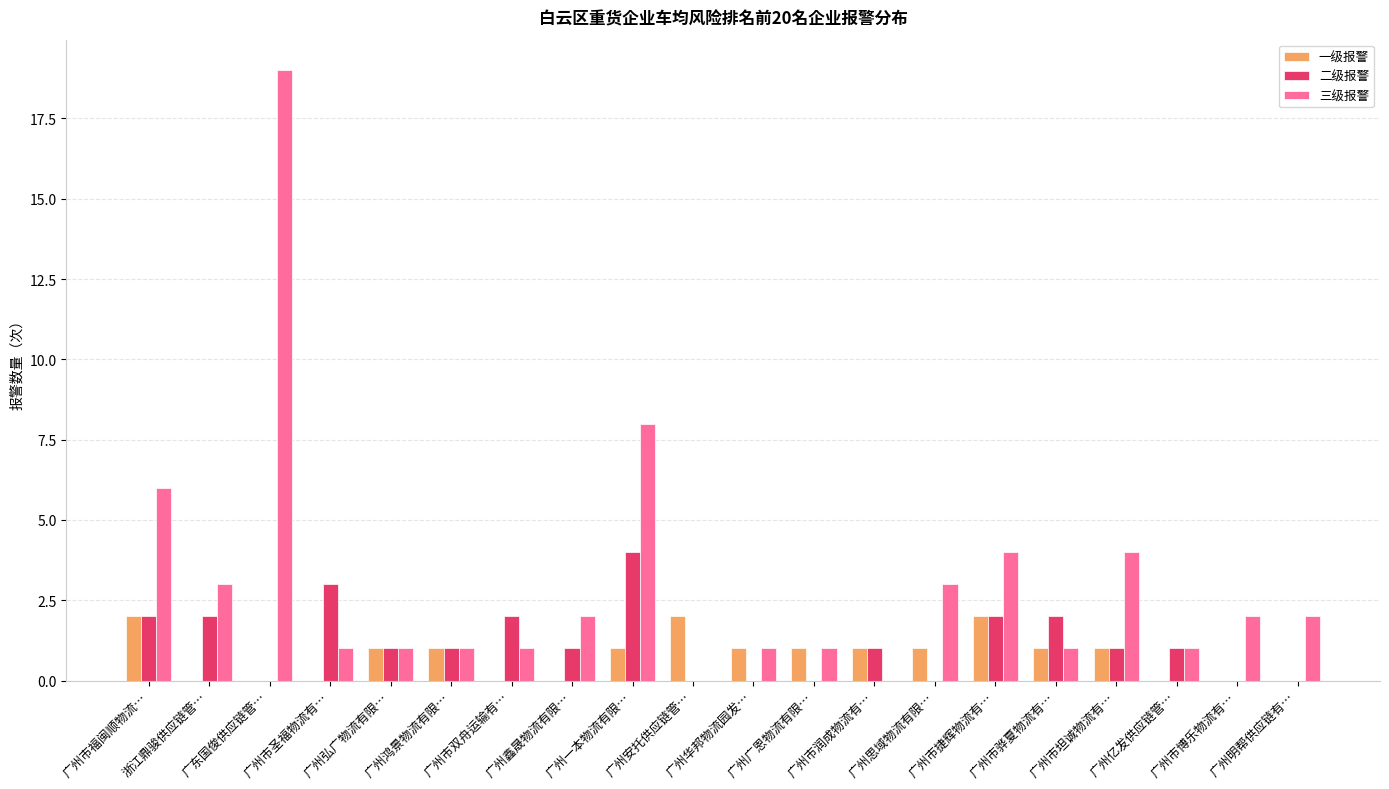

What is the maximum value shown in the chart?

19